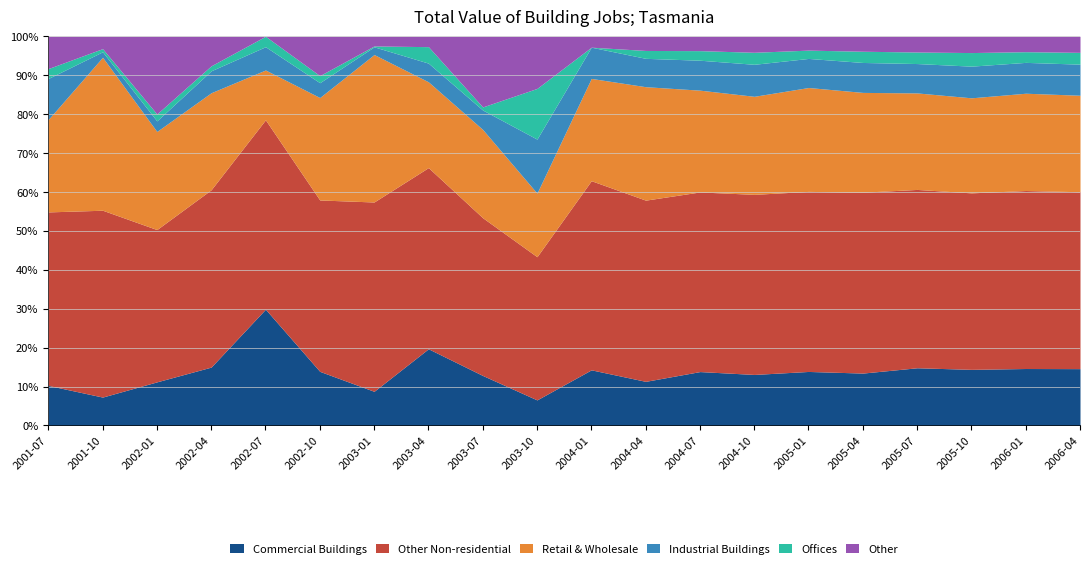

The Industrial Buildings series shows 506 at 2002-10. True or false?

False